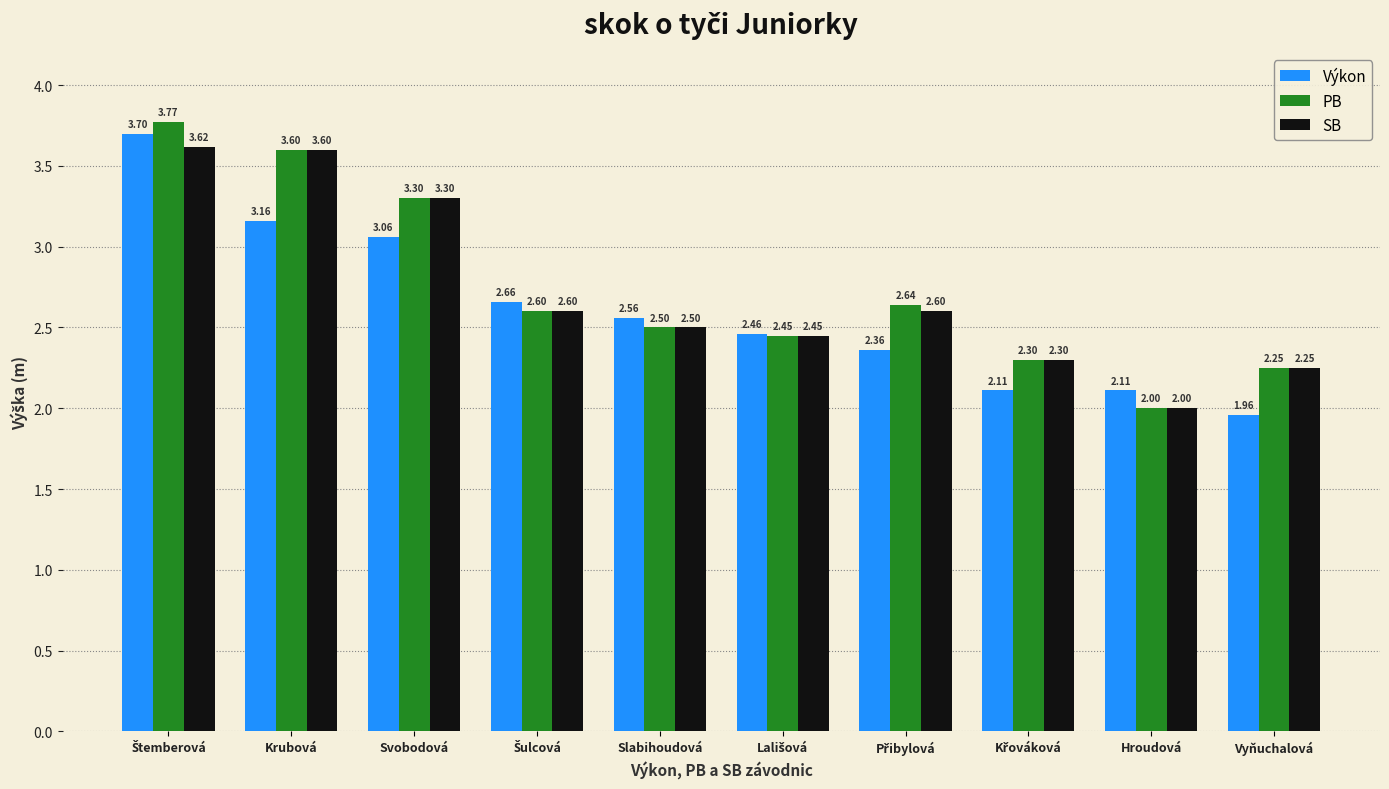

List the series in order of their peak value, lowest first.

SB, Výkon, PB